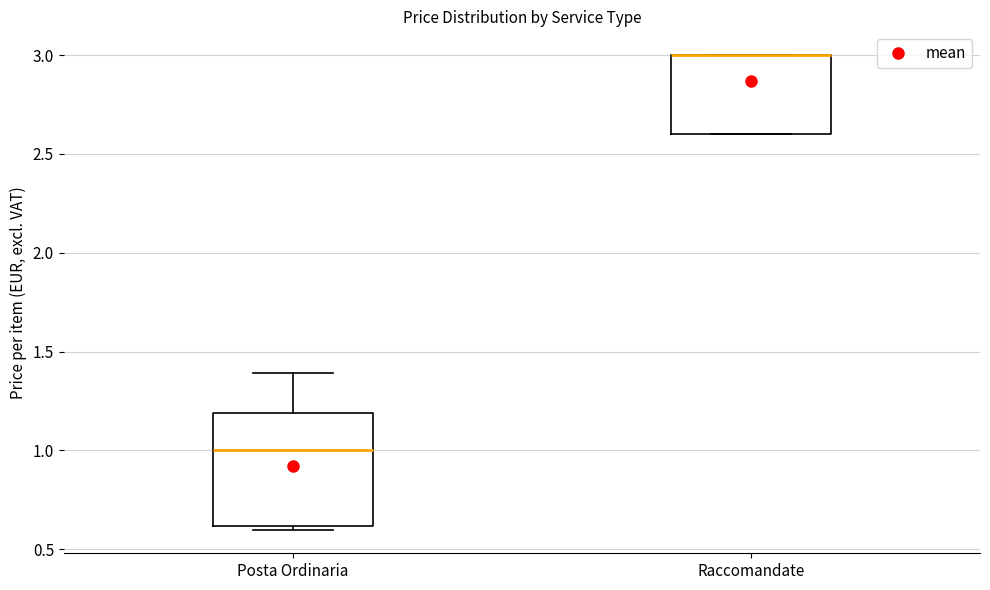

Which box is the tallest, from its lower edge to its upper edge?

Posta Ordinaria